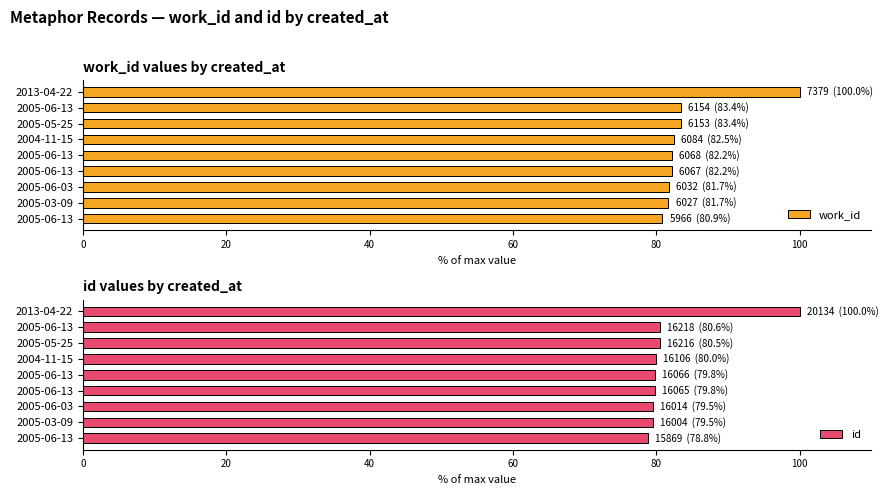

What is the spread (max minus min) of values at 2004-11-15?

2.5